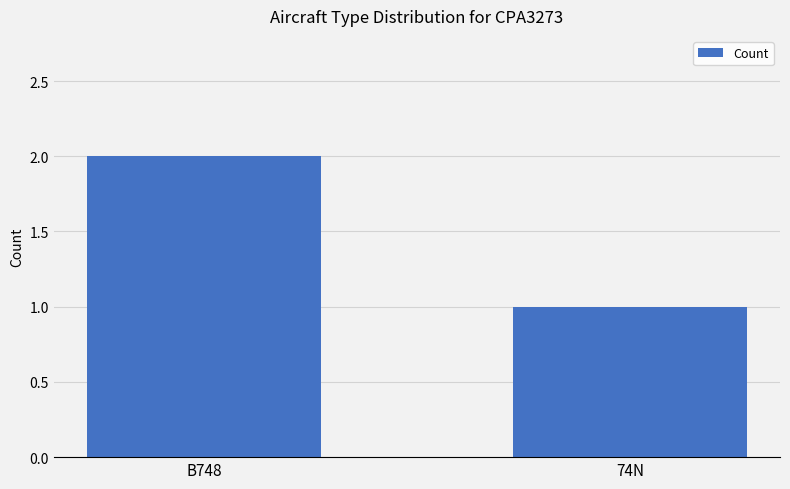

Reading right to left, extract all data points from this chart.

74N=1	B748=2